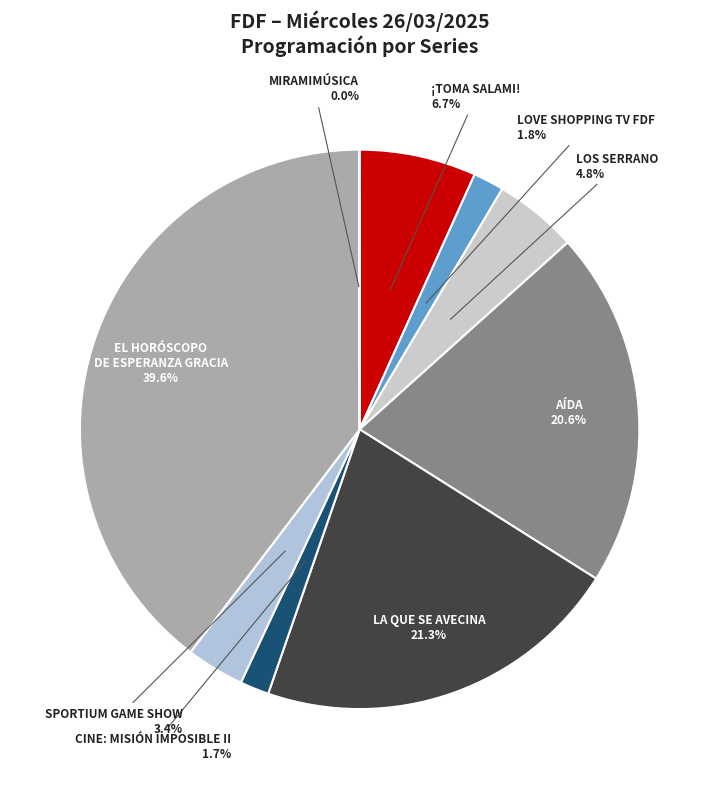

What is the largest slice in the pie chart?

EL HORÓSCOPO DE ESPERANZA GRACIA